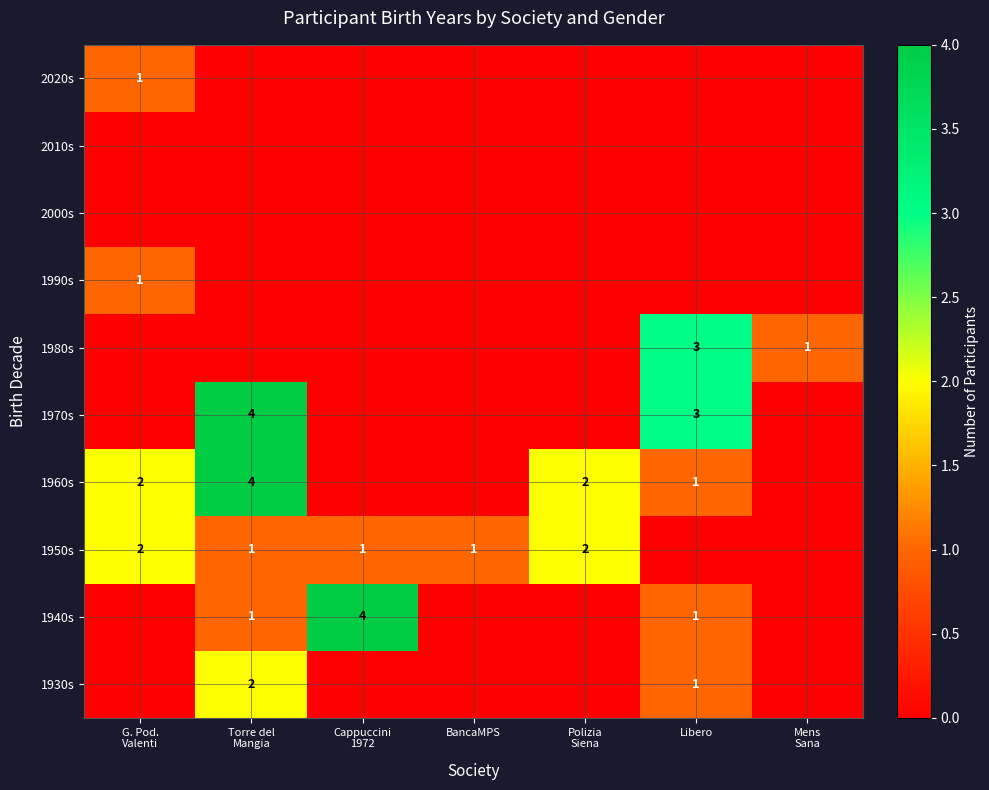

How many data points does each series have?

7